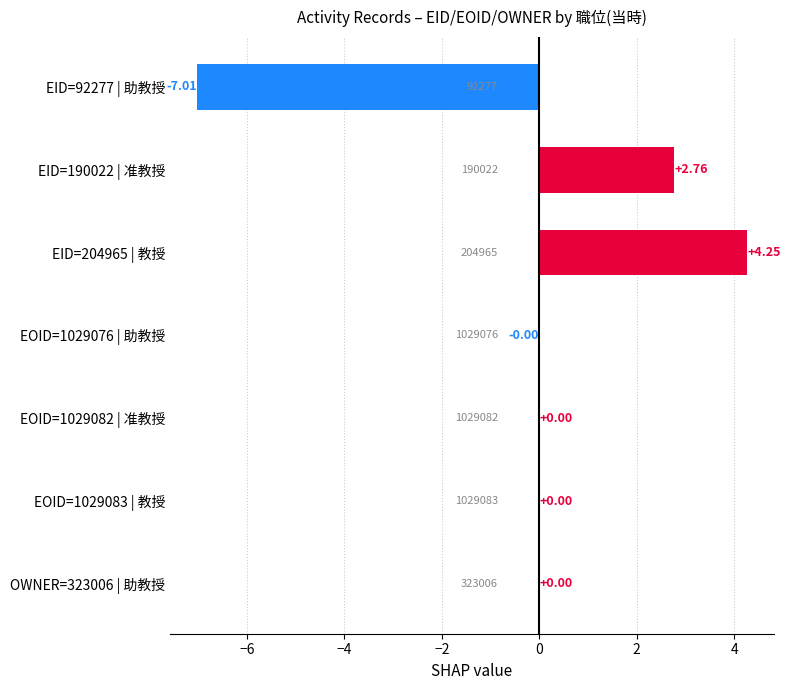

Between EID=204965 | 教授 and EOID=1029082 | 准教授, which is larger?

EID=204965 | 教授